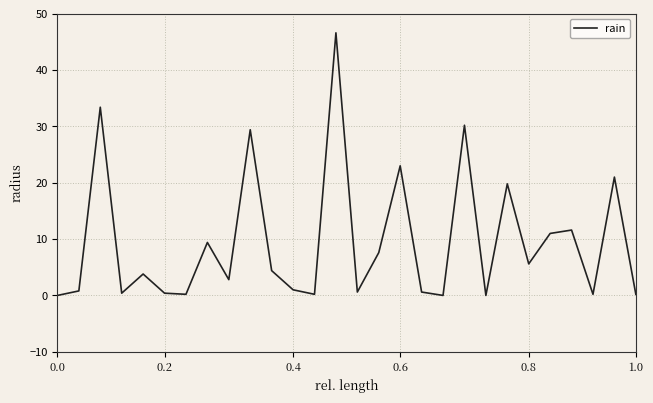

What is the maximum value shown in the chart?

46.6